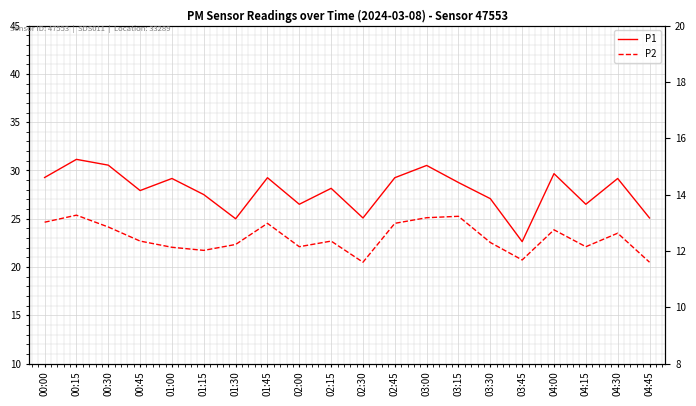

Reading right to left, what are all the values shown in this chart?

P1: 04:45=25.1	04:30=29.2	04:15=26.5	04:00=29.7	03:45=22.6	03:30=27.1	03:15=28.8	03:00=30.5	02:45=29.2	02:30=25.1	02:15=28.1	02:00=26.5	01:45=29.2	01:30=25.0	01:15=27.5	01:00=29.2	00:45=27.9	00:30=30.6	00:15=31.1	00:00=29.3
P2: 04:45=11.6	04:30=12.6	04:15=12.2	04:00=12.8	03:45=11.7	03:30=12.3	03:15=13.2	03:00=13.2	02:45=13.0	02:30=11.6	02:15=12.3	02:00=12.2	01:45=13.0	01:30=12.2	01:15=12.0	01:00=12.1	00:45=12.3	00:30=12.8	00:15=13.3	00:00=13.0